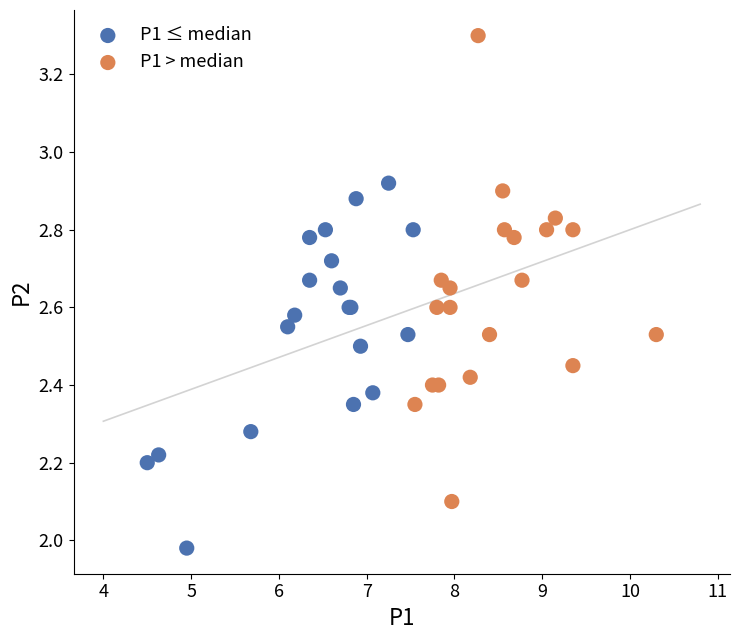

What are all the series names shown in the legend?

P1 ≤ median, P1 > median